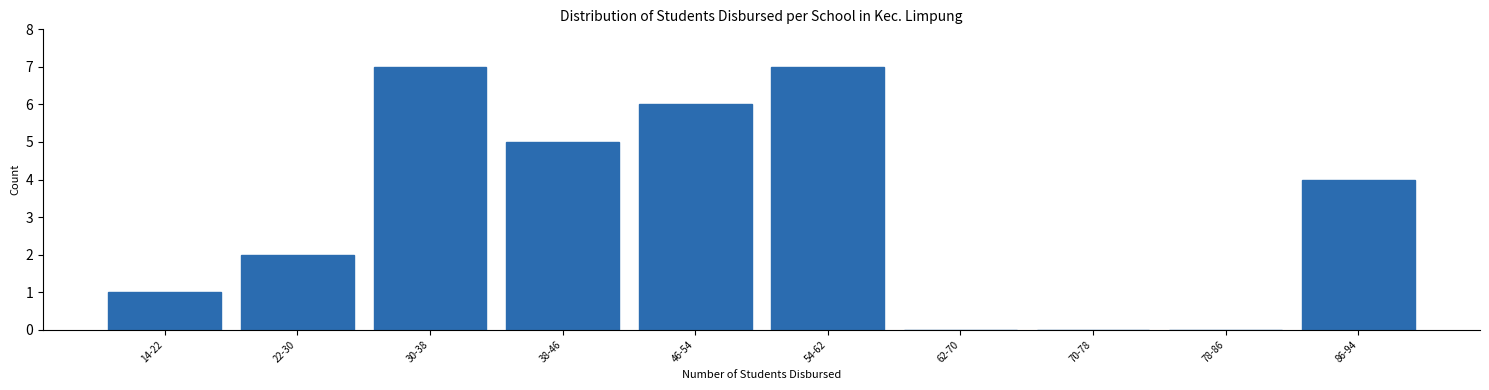

Reading left to right, extract all data points from this chart.

14-22=1	22-30=2	30-38=7	38-46=5	46-54=6	54-62=7	62-70=0	70-78=0	78-86=0	86-94=4